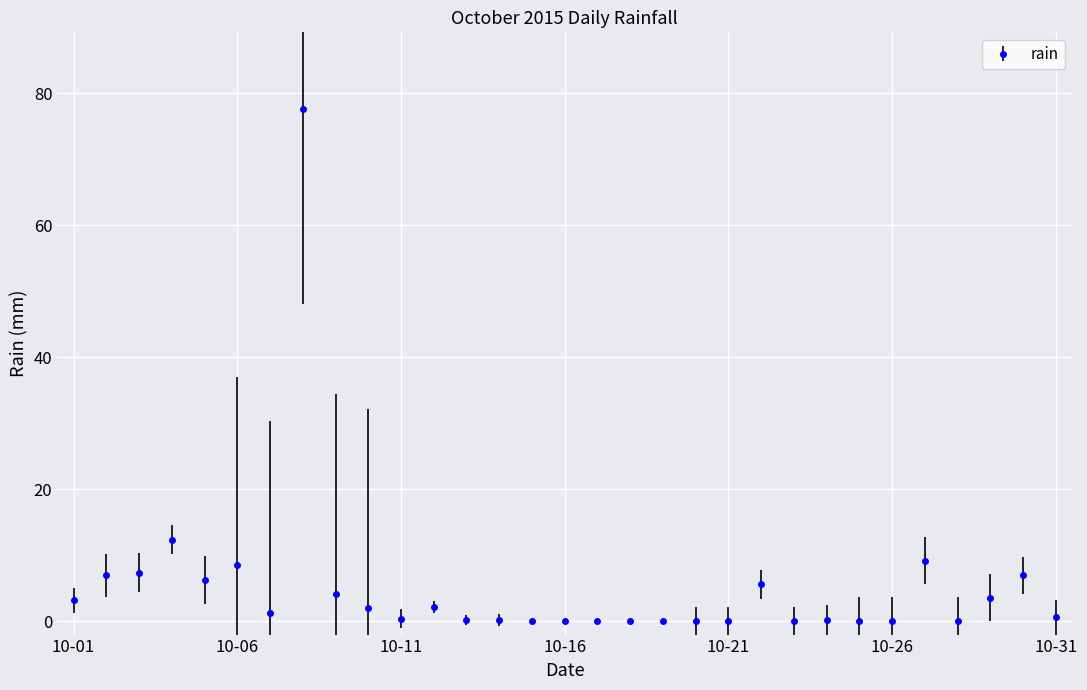

What is the sum of all values?

159.0